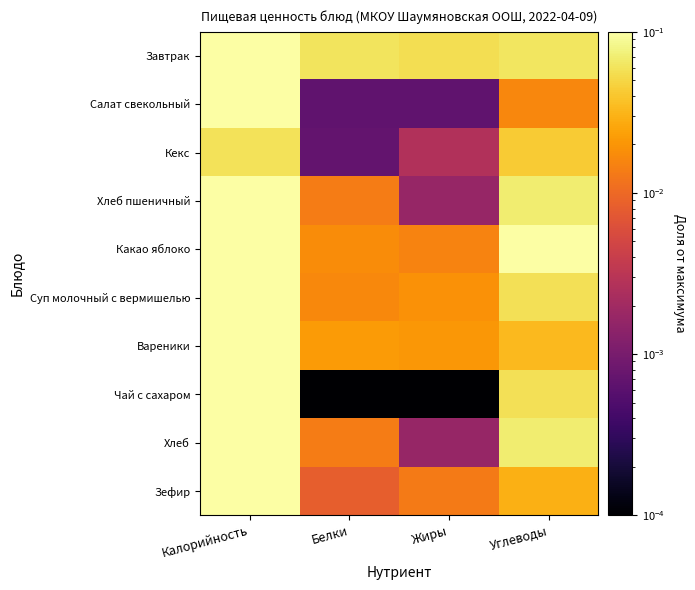

What is the difference between the highest and lowest values at Калорийность?

0.9